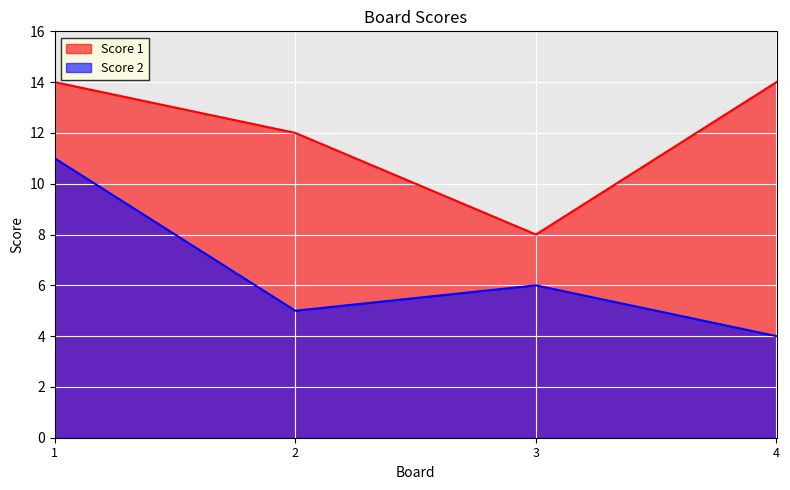

Which series has the widest spread of values?

Score 2